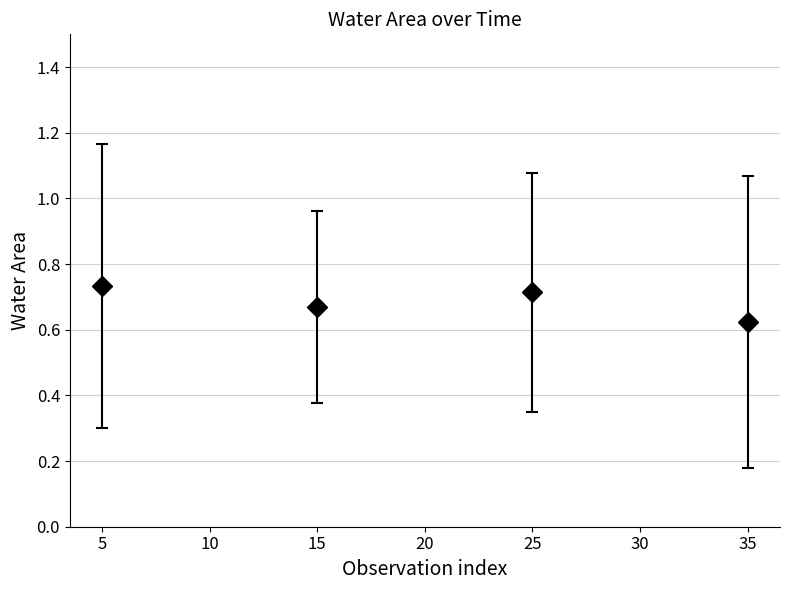

Between 35 and 25, which is larger?

25